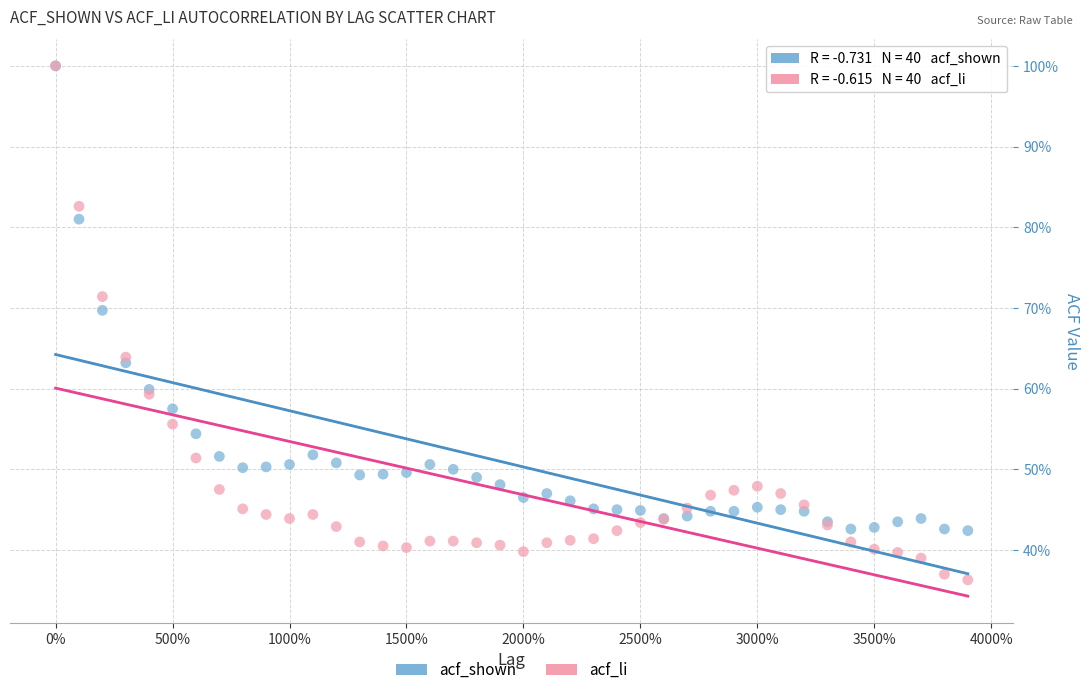

What are all the series names shown in the legend?

acf_shown, acf_li